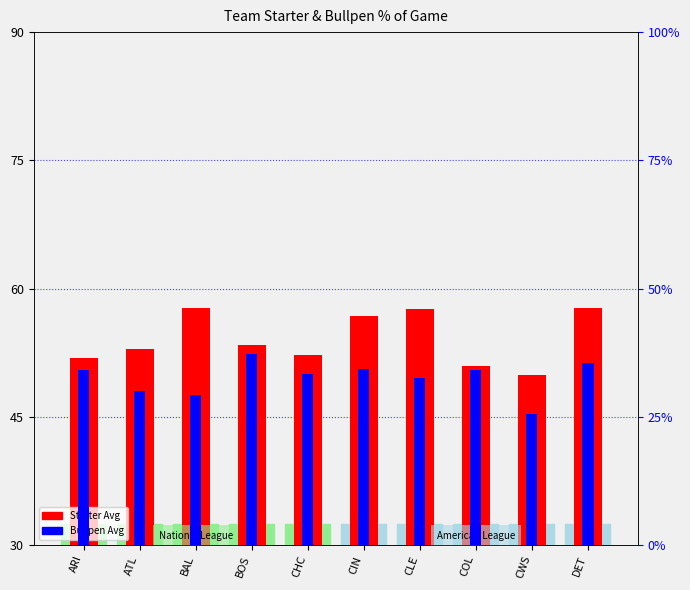

At how many categories does at least one series exceed 0?

10